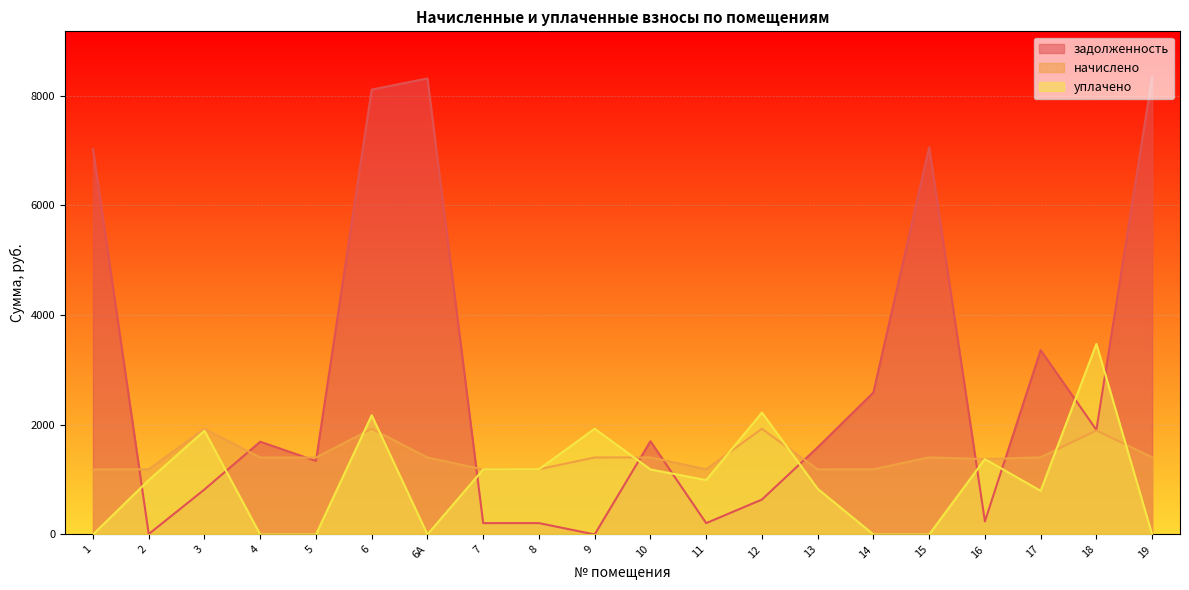

Is the value of уплачено at 8 greater than the value of задолженность at 9?

Yes